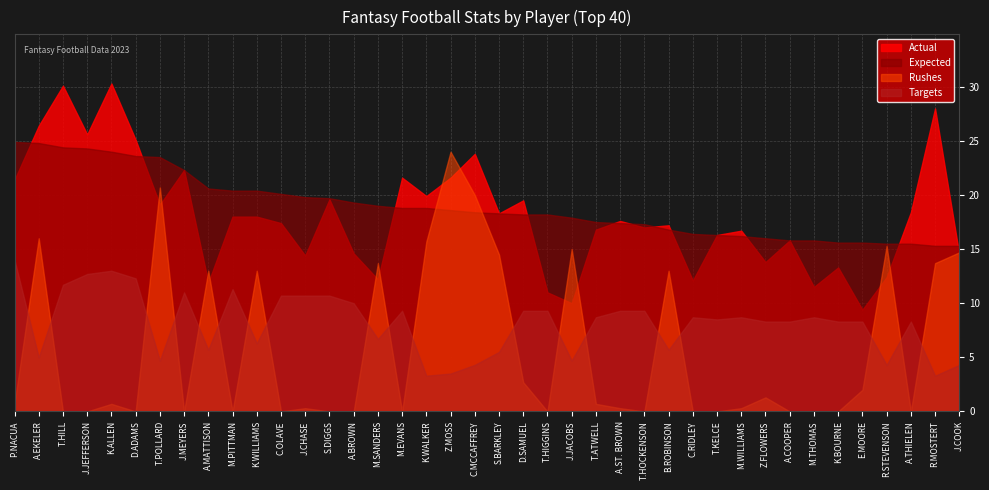

What are all the series names shown in the legend?

Actual, Expected, Rushes, Targets